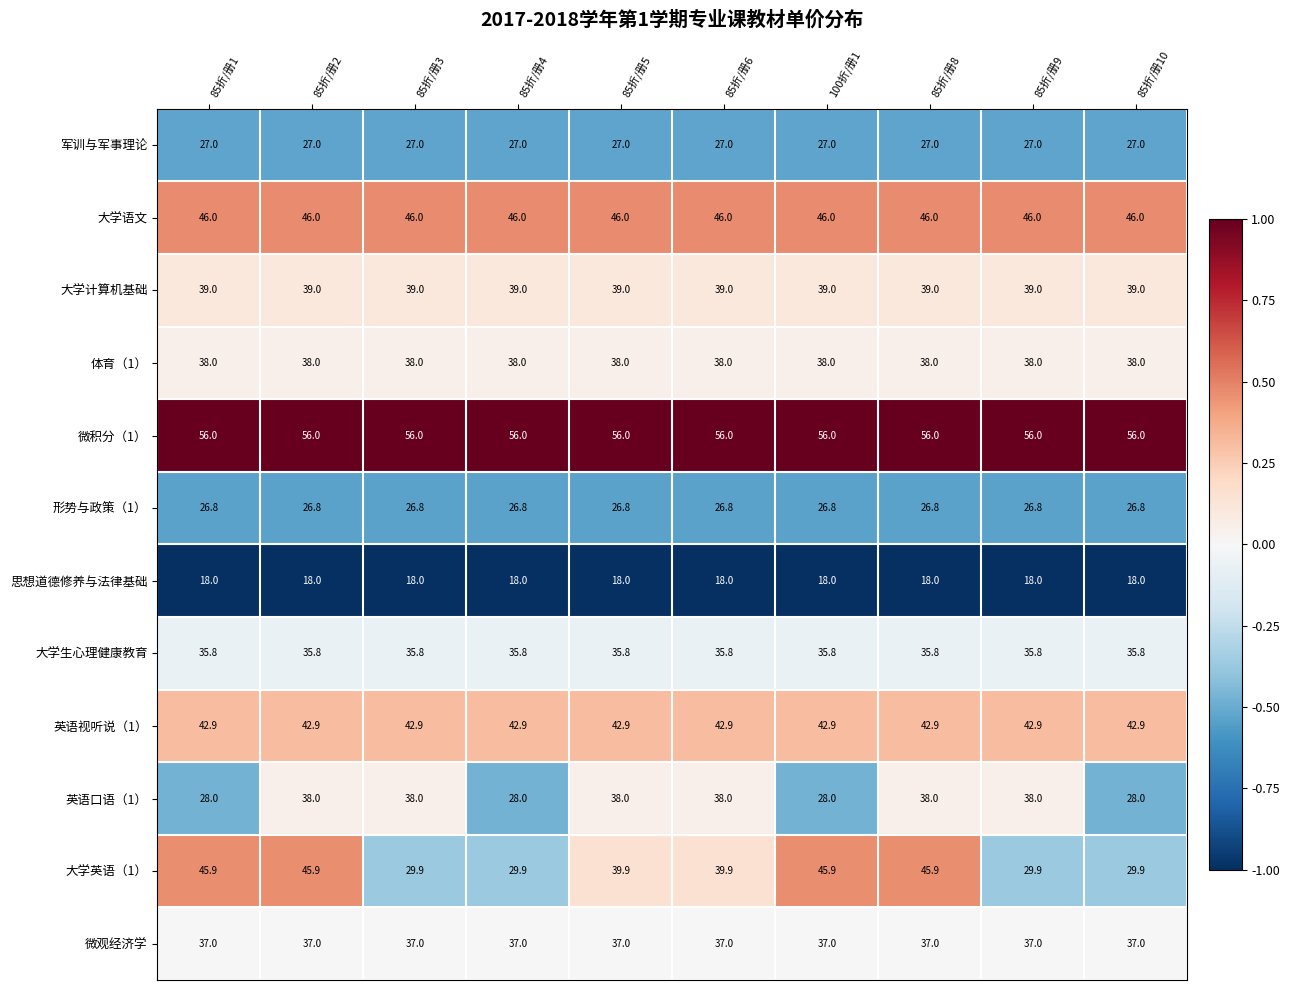

What is the difference between the maximum and minimum values in the 英语口语（1） series?

10.0